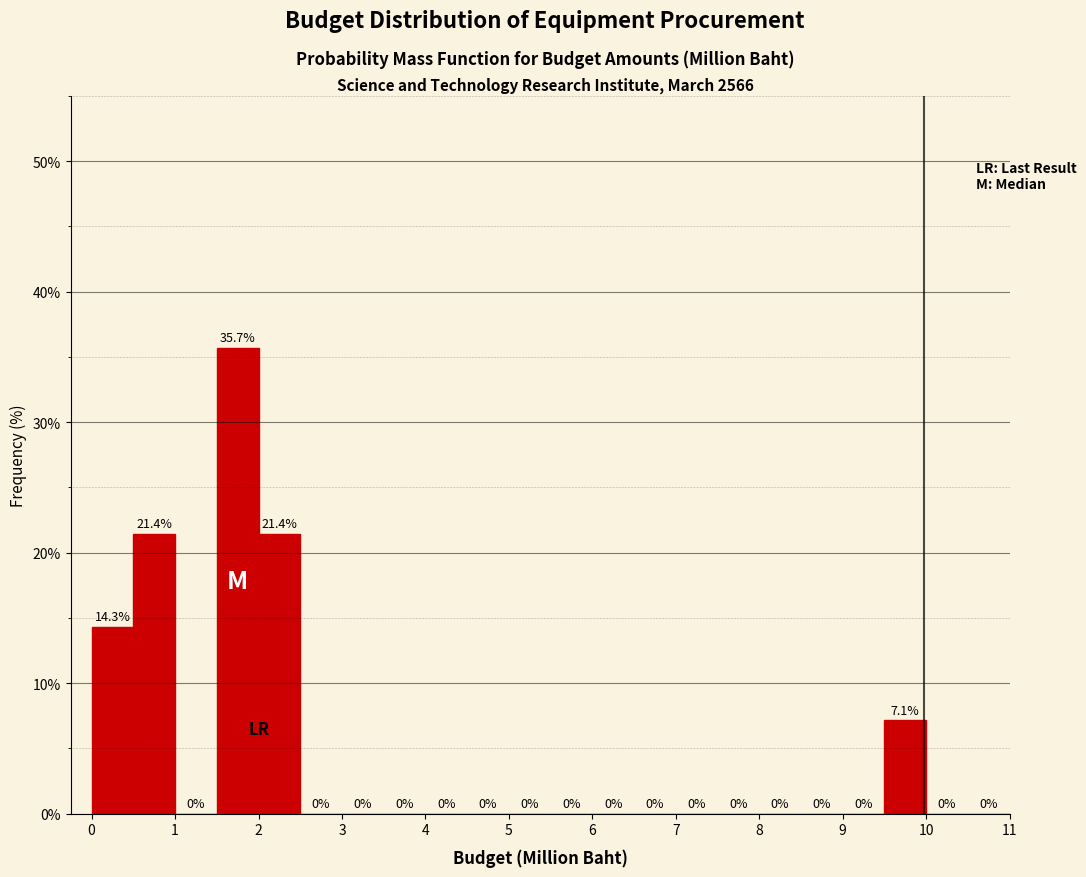

Reading left to right, transcribe this chart: for each bar, give the range it covers on the x-axis and its height.

0.0 to 0.5: 14.3
0.5 to 1.0: 21.4
1.0 to 1.5: 0.0
1.5 to 2.0: 35.7
2.0 to 2.5: 21.4
2.5 to 3.0: 0.0
3.0 to 3.5: 0.0
3.5 to 4.0: 0.0
4.0 to 4.5: 0.0
4.5 to 5.0: 0.0
5.0 to 5.5: 0.0
5.5 to 6.0: 0.0
6.0 to 6.5: 0.0
6.5 to 7.0: 0.0
7.0 to 7.5: 0.0
7.5 to 8.0: 0.0
8.0 to 8.5: 0.0
8.5 to 9.0: 0.0
9.0 to 9.5: 0.0
9.5 to 10.0: 7.1
10.0 to 10.5: 0.0
10.5 to 11.0: 0.0